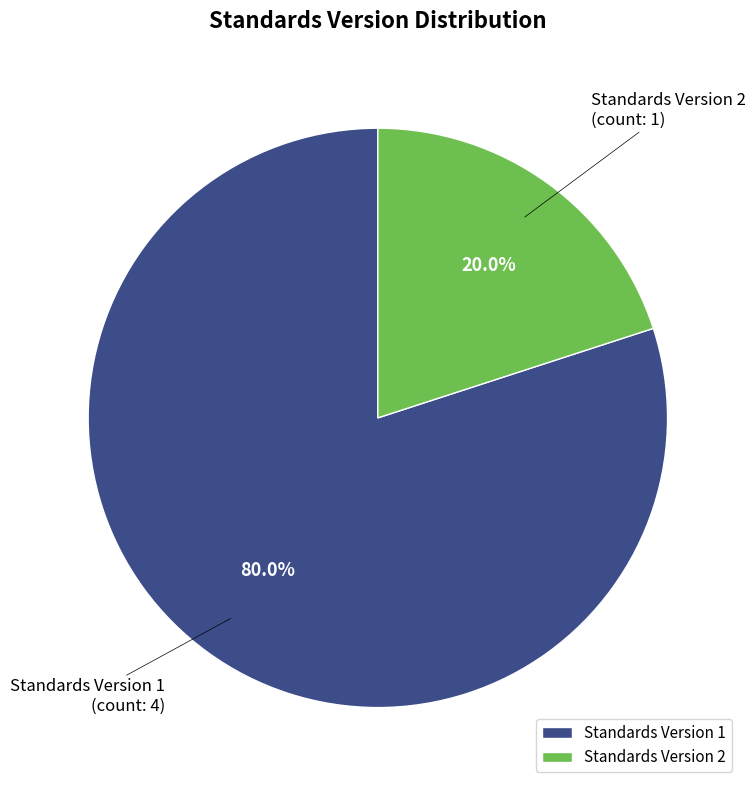

What is the smallest slice in the pie chart?

Standards Version 2